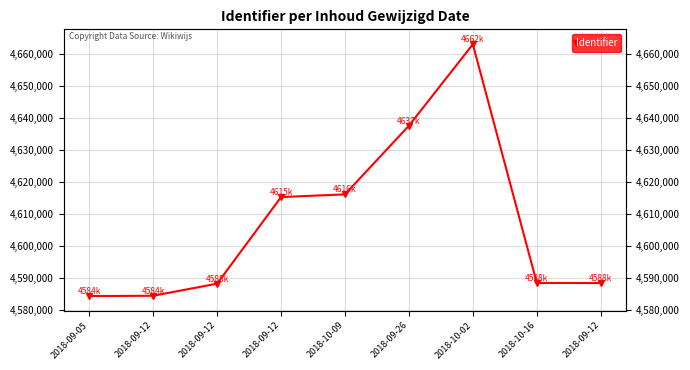

What is the approximate value at 2018-10-02?

4662985